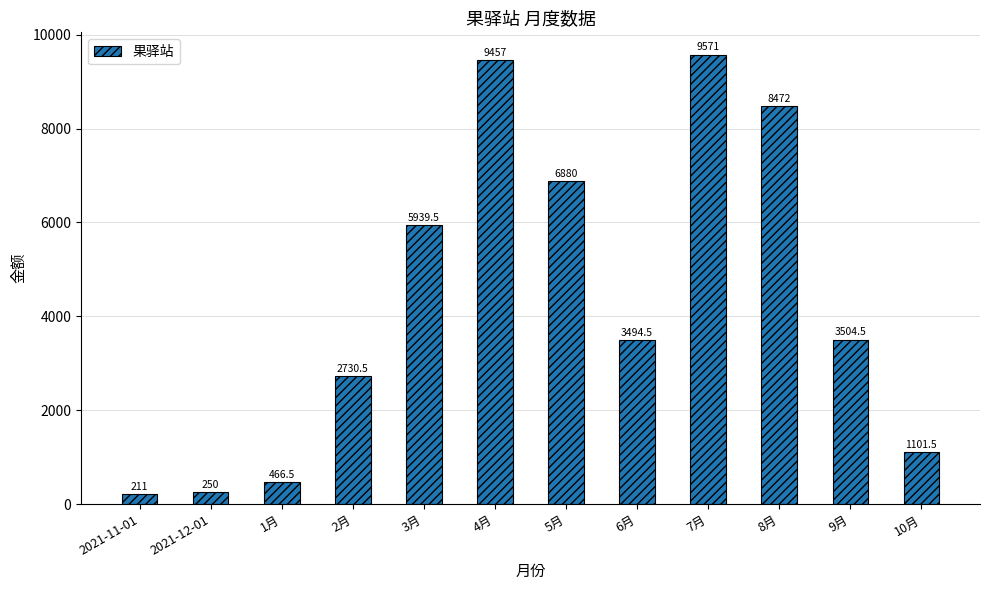

How many values are below 3504?

6